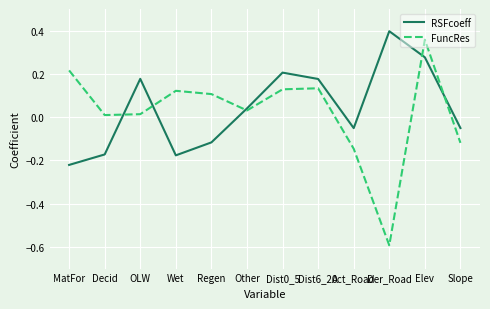

What position from the right is Decid?

11